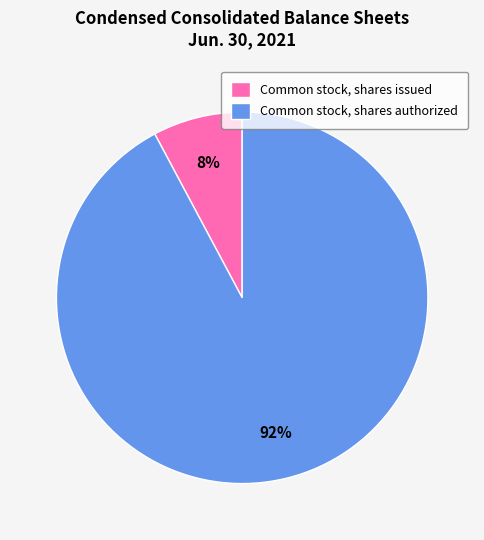

How many segments does this pie chart have?

2